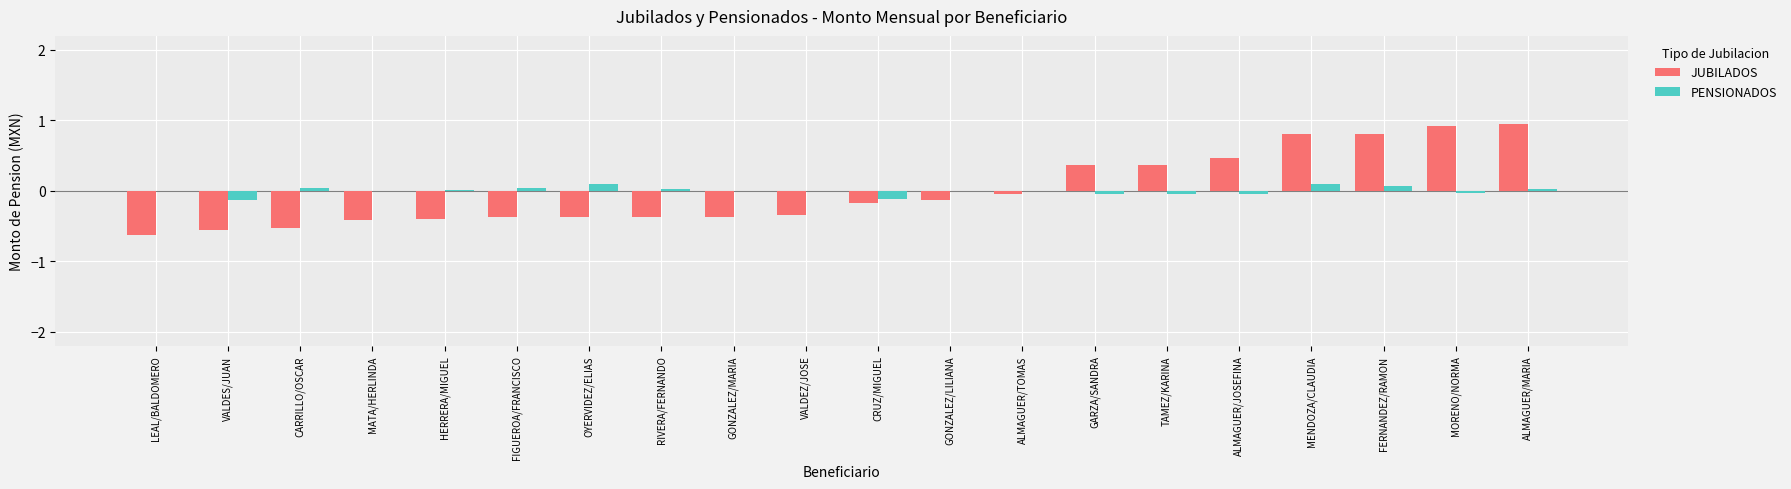

The JUBILADOS series shows 1.1 at FERNANDEZ/RAMON. True or false?

False